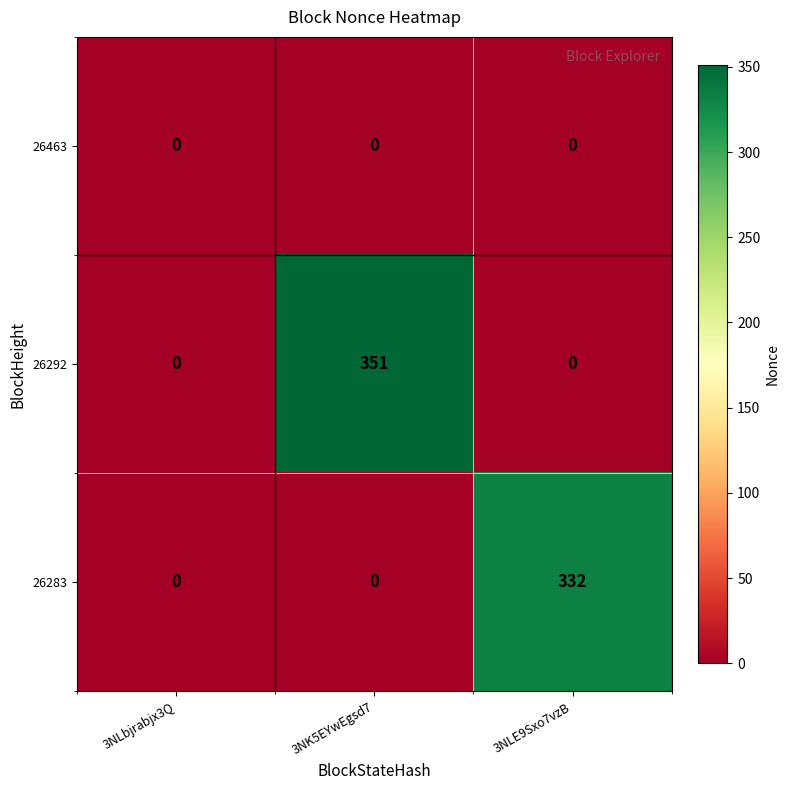

Reading right to left, list all the values displayed in this chart.

26463: 3NLE9Sxo7vzB=0	3NK5EYwEgsd7=0	3NLbjrabjx3Q=0
26292: 3NLE9Sxo7vzB=0	3NK5EYwEgsd7=351	3NLbjrabjx3Q=0
26283: 3NLE9Sxo7vzB=332	3NK5EYwEgsd7=0	3NLbjrabjx3Q=0